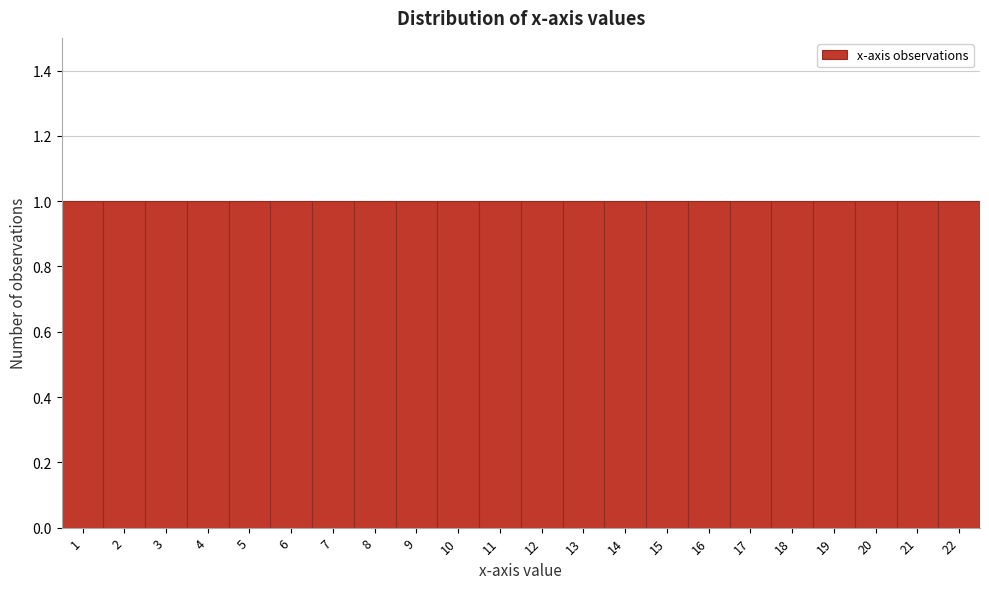

What is the height of the bar covering 21.5 to 22.5 on the x-axis? The values are not printed on the chart, so give them approximately, as read against the axis.

1